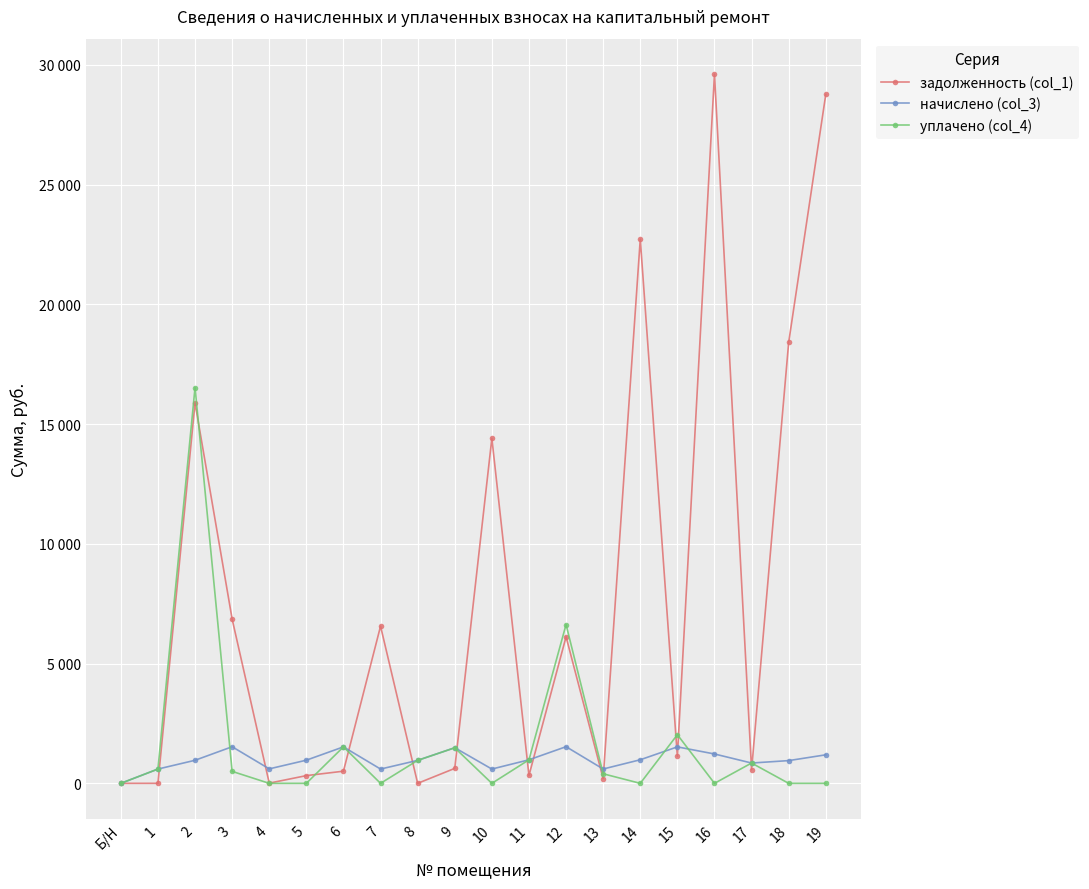

What are all the series names shown in the legend?

задолженность (col_1), начислено (col_3), уплачено (col_4)